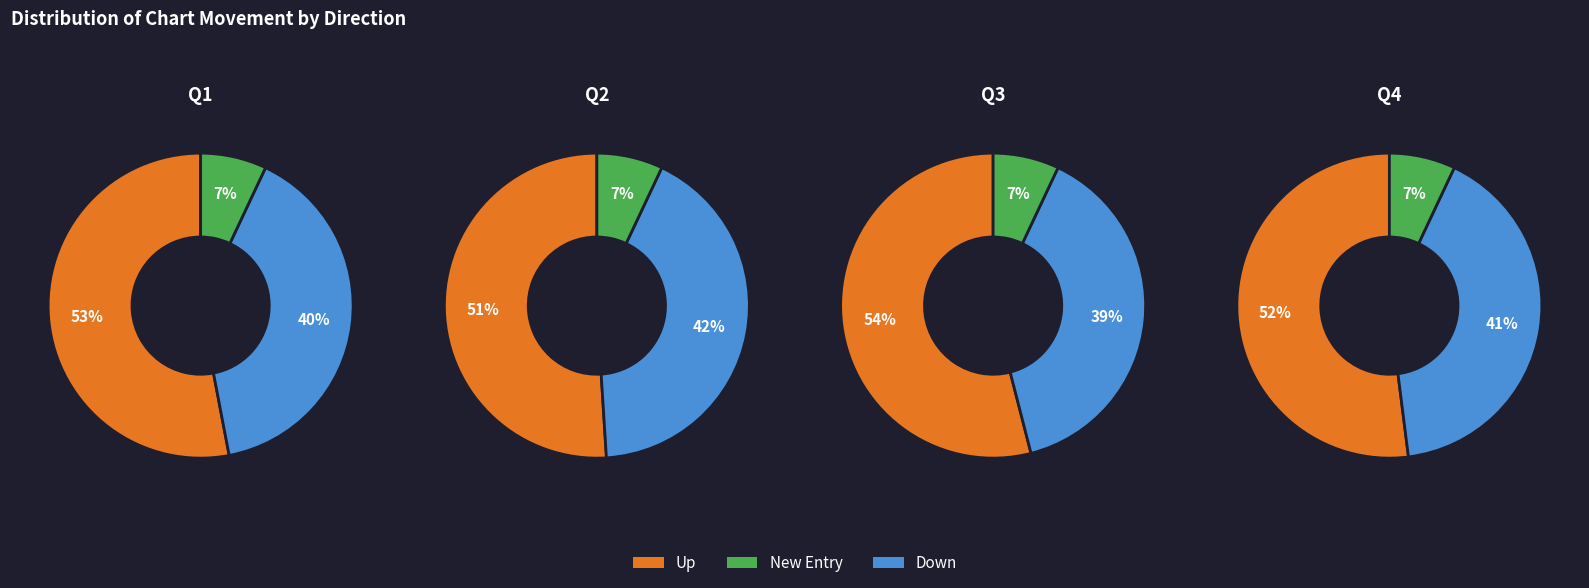

True or false: - accounts for 16% of the total.

False